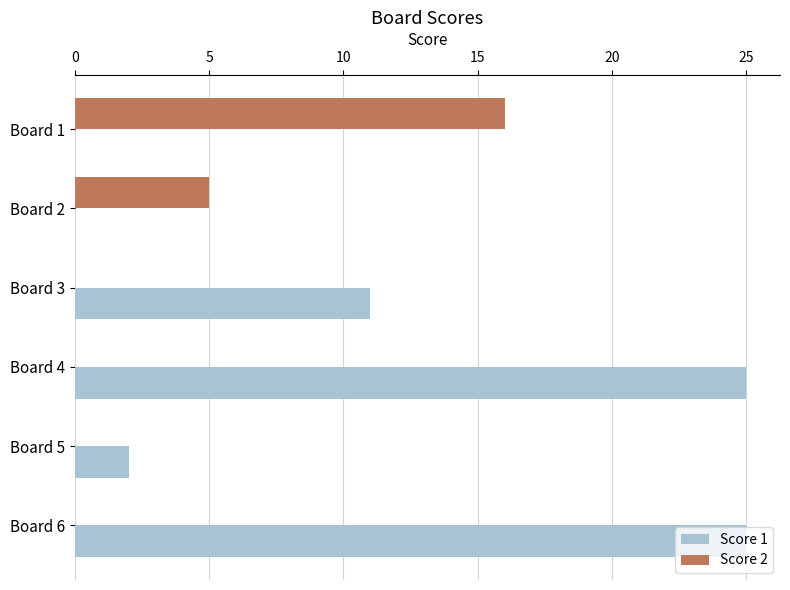

Count the Score 2 values in the range 0 to 5.

5